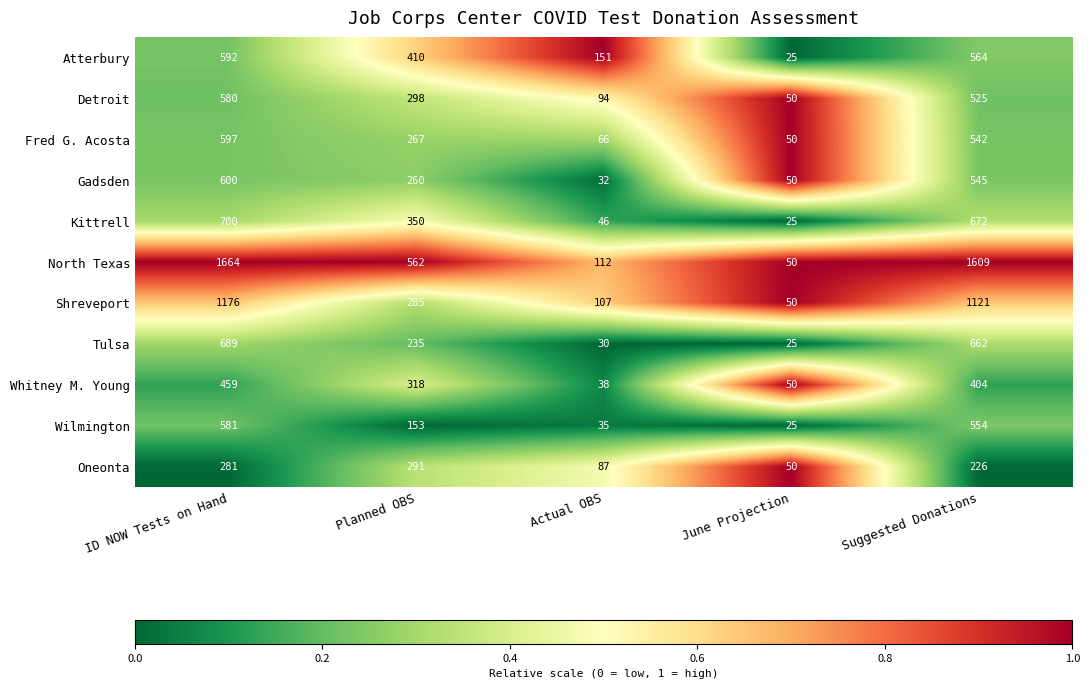

The North Texas series shows 50 at June Projection. True or false?

True